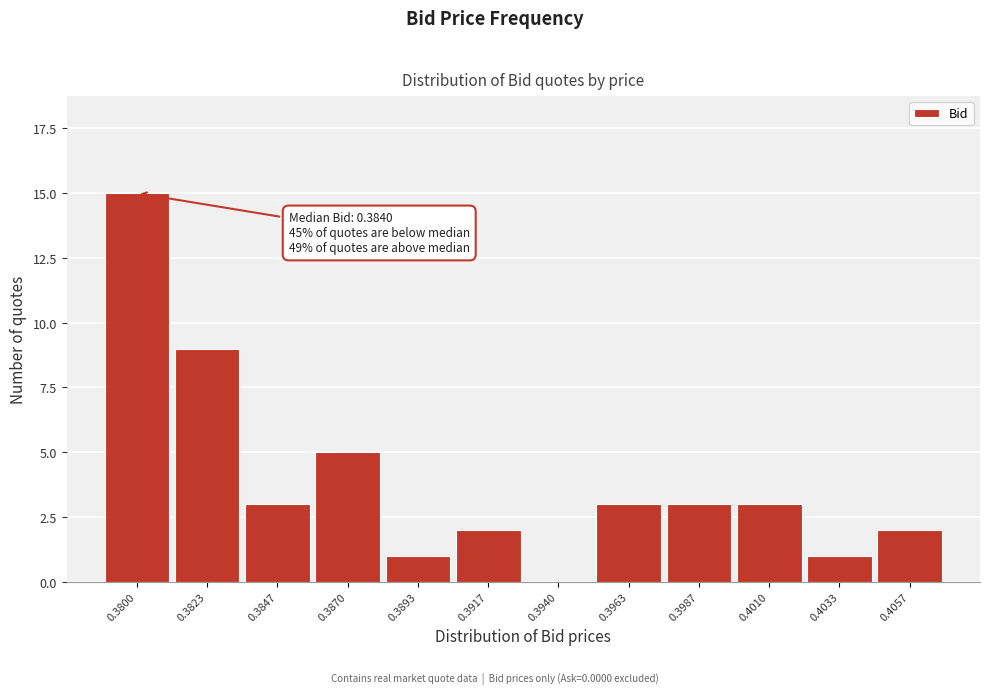

Reading left to right, what are all the values shown in this chart?

0.3800=15	0.3823=9	0.3847=3	0.3870=5	0.3893=1	0.3917=2	0.3940=0	0.3963=3	0.3987=3	0.4010=3	0.4033=1	0.4057=2